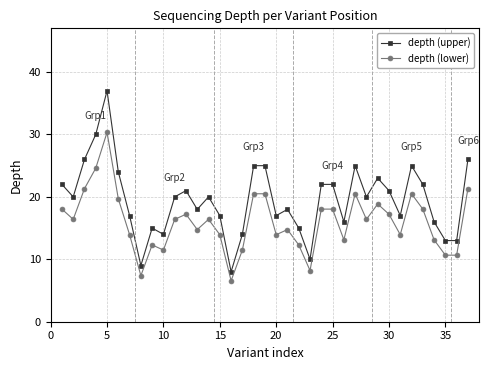

True or false: depth (lower) has more than 0 interior local peaks.

True